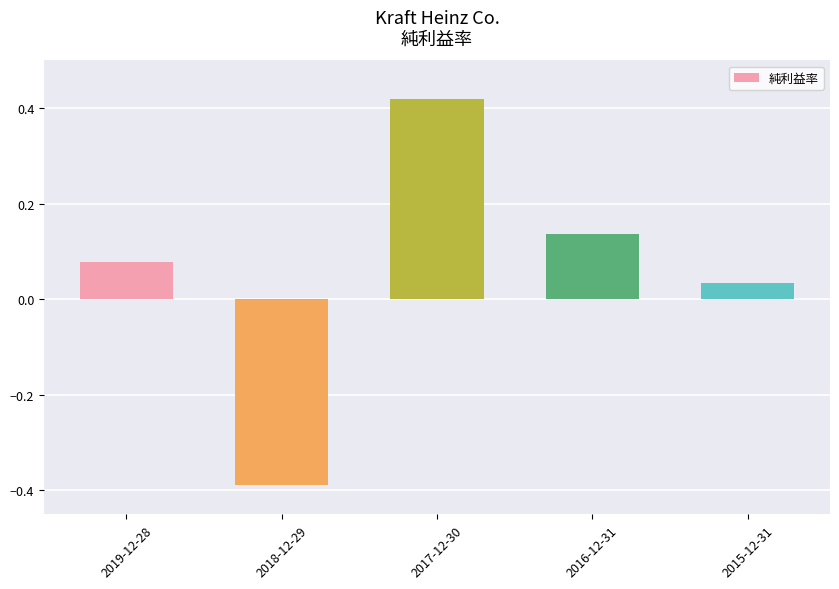

Is it true that the value at 2017-12-30 is 0.2?

False